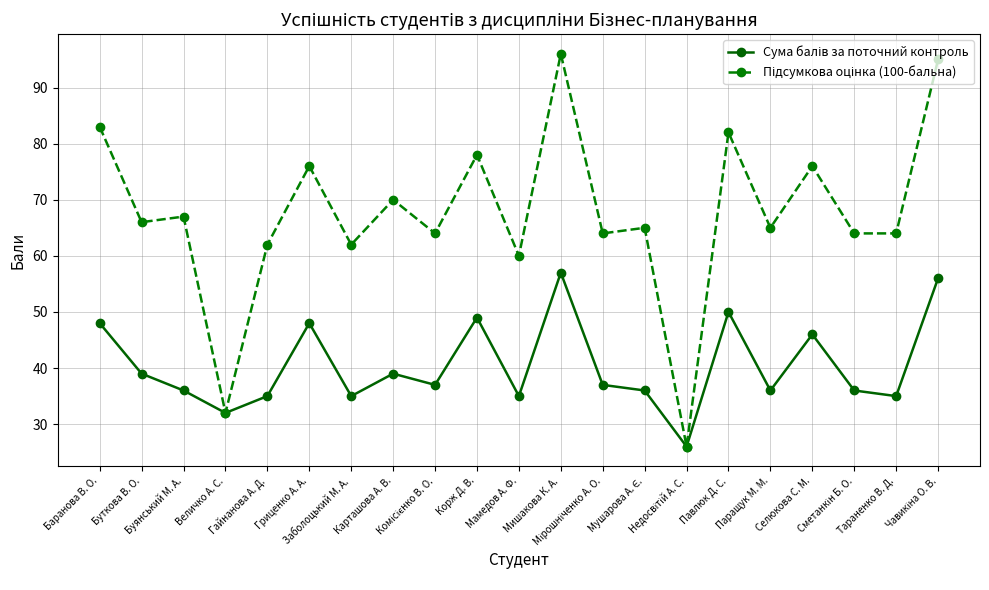

What is the smallest value displayed?

26